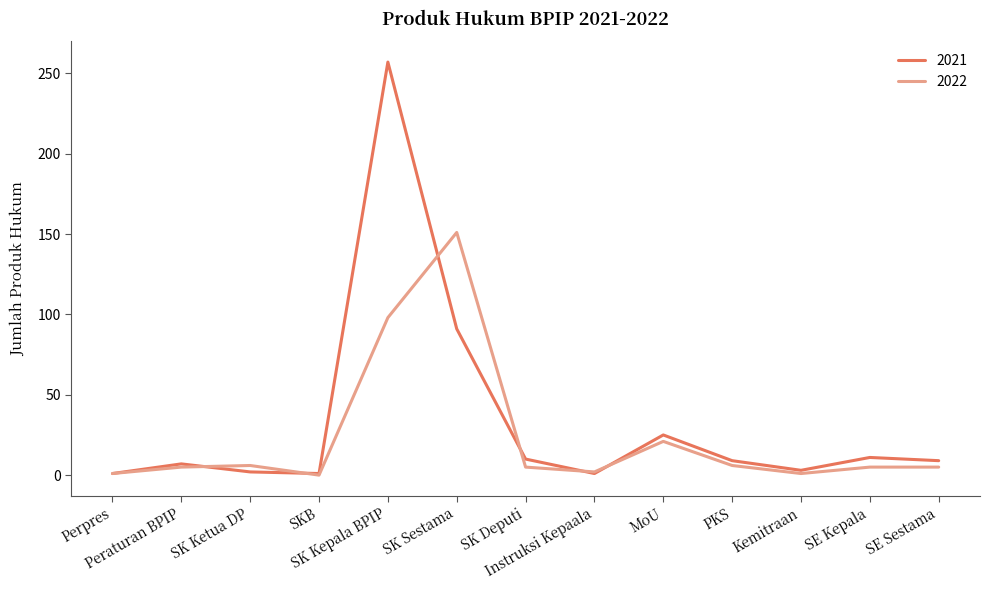

List the series in order of their peak value, highest first.

2021, 2022